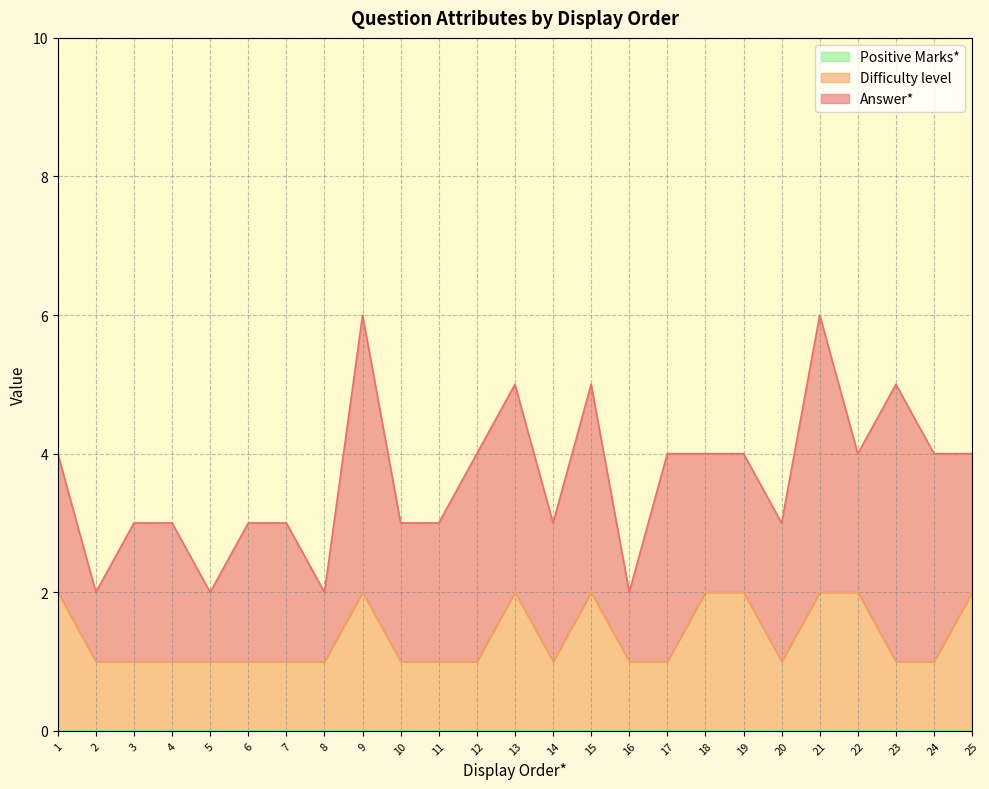

Read the Difficulty level value at 11.

1